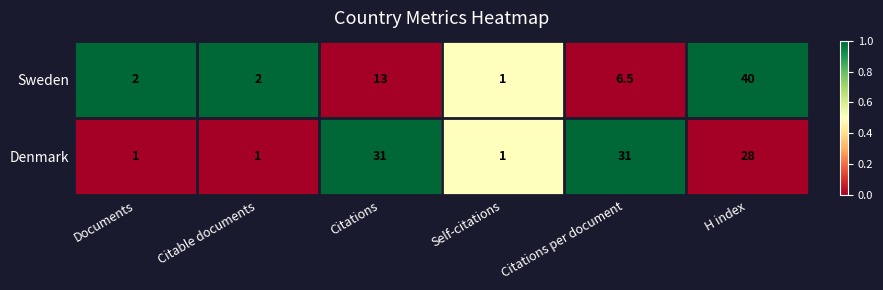

What is the total value across all series at Citations per document?

37.5